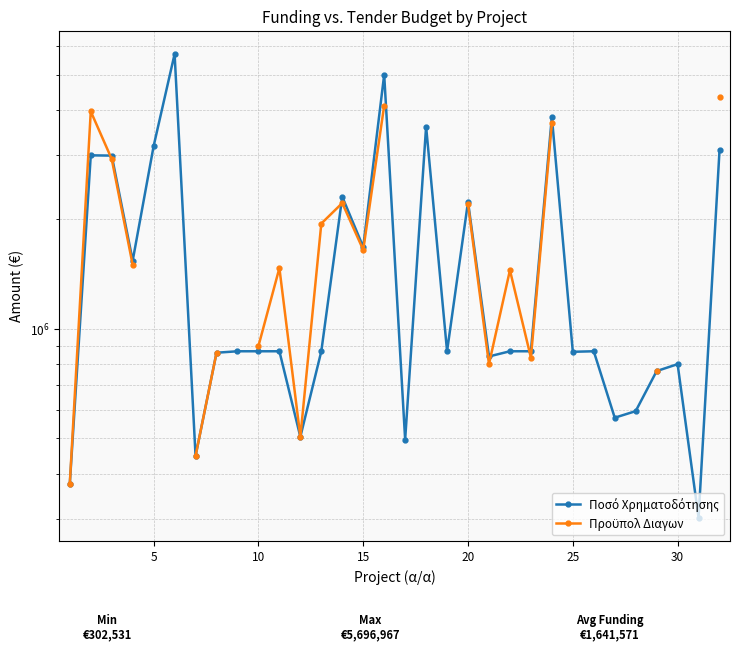

How many distinct data groups are displayed?

2